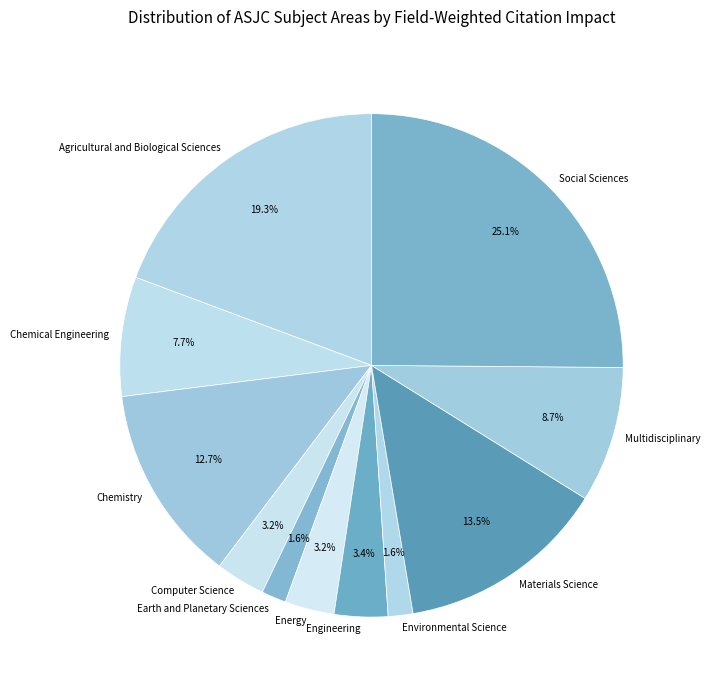

Is it true that Engineering is 3% of the pie?

True